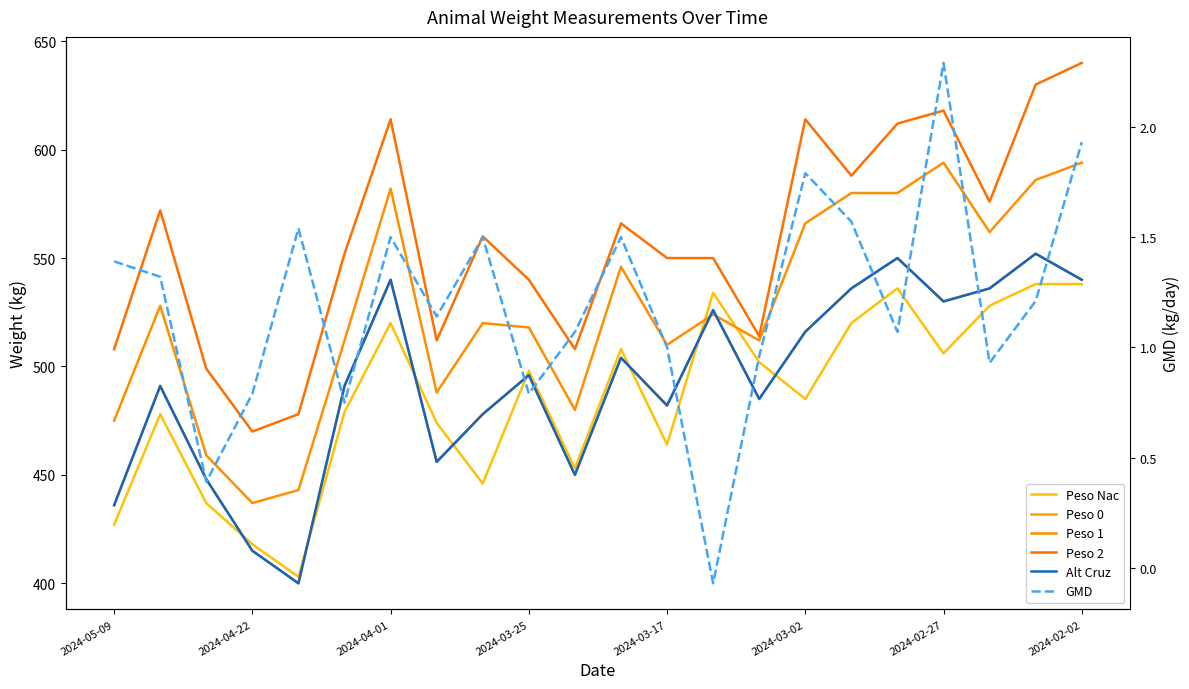

True or false: Peso 2 has more than 2 interior local peaks.

True